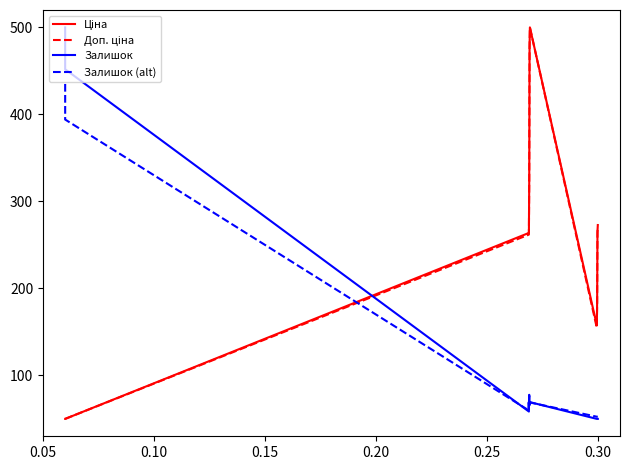

What is the minimum value shown in the chart?

50.0